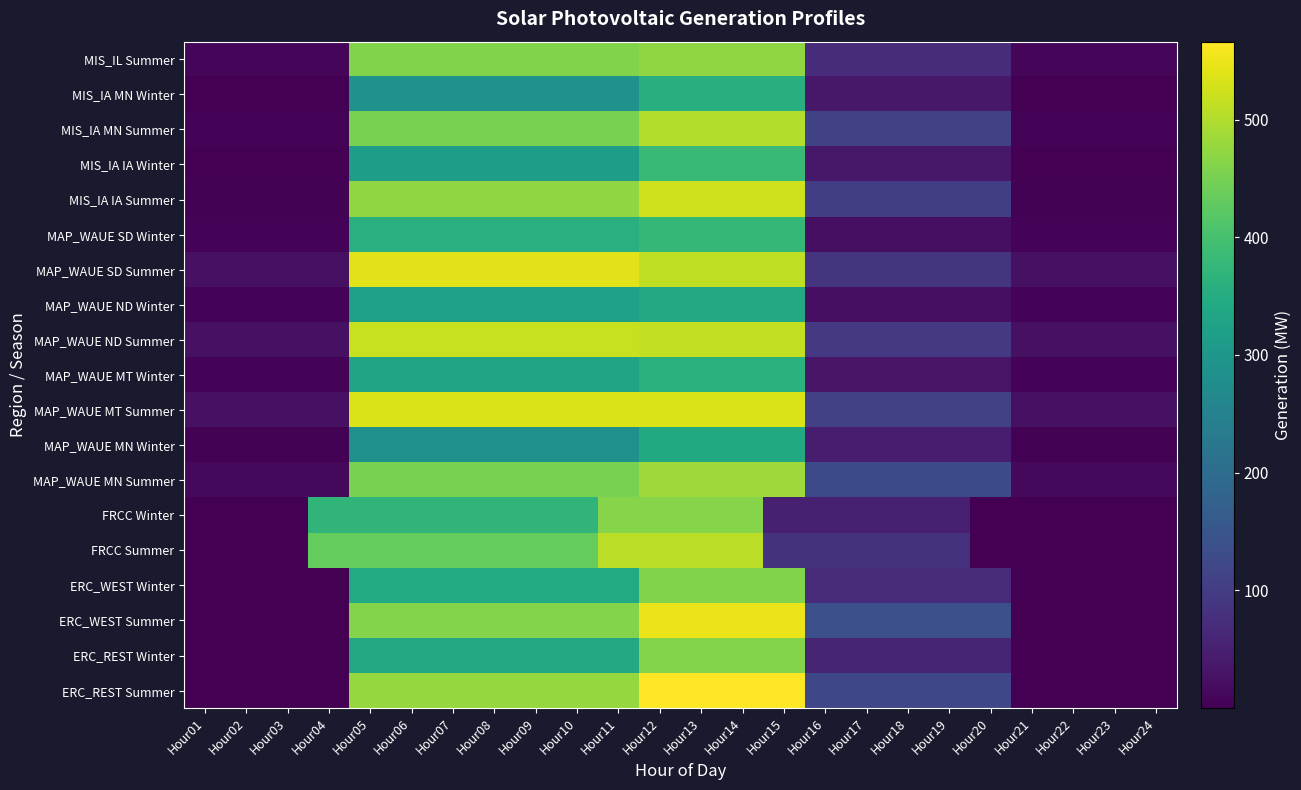

At Hour07, list the series in order from largest to smallest.

MAP_WAUE SD Summer, MAP_WAUE MT Summer, MAP_WAUE ND Summer, ERC_REST Summer, MIS_IA IA Summer, ERC_WEST Summer, MIS_IL Summer, MIS_IA MN Summer, MAP_WAUE MN Summer, FRCC Summer, FRCC Winter, MAP_WAUE SD Winter, ERC_WEST Winter, ERC_REST Winter, MAP_WAUE MT Winter, MAP_WAUE ND Winter, MIS_IA IA Winter, MIS_IA MN Winter, MAP_WAUE MN Winter